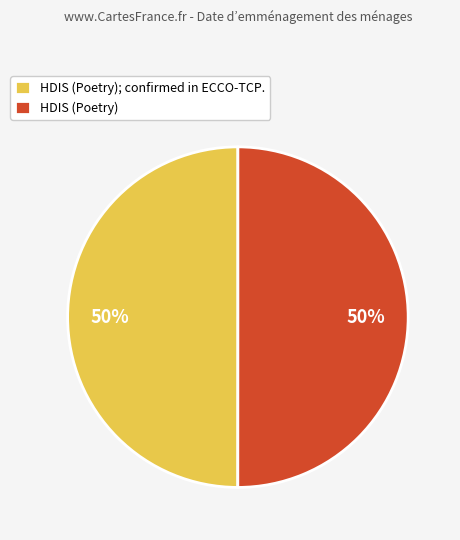

Combined, do HDIS (Poetry); confirmed in ECCO-TCP. and HDIS (Poetry) account for over 50%?

Yes